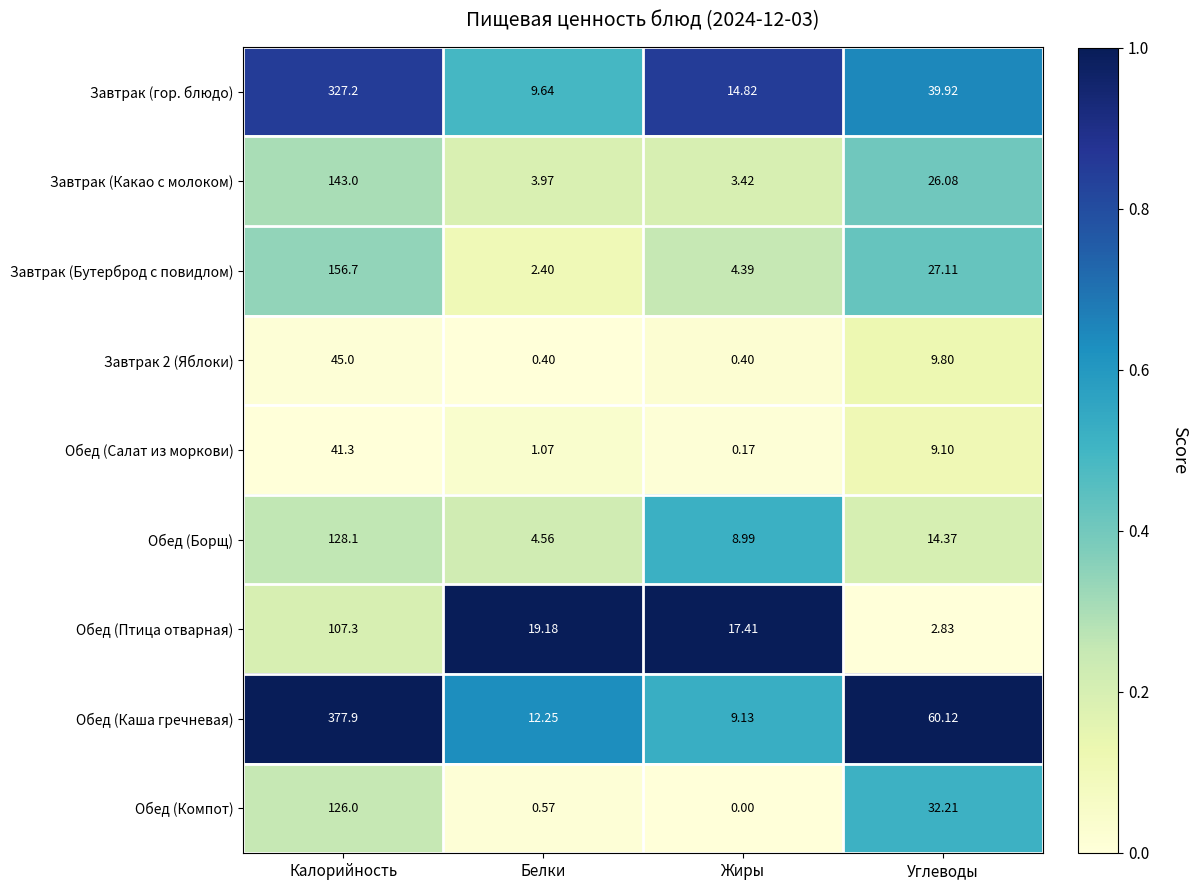

Which series has the largest total across all categories?

Обед (Каша гречневая)